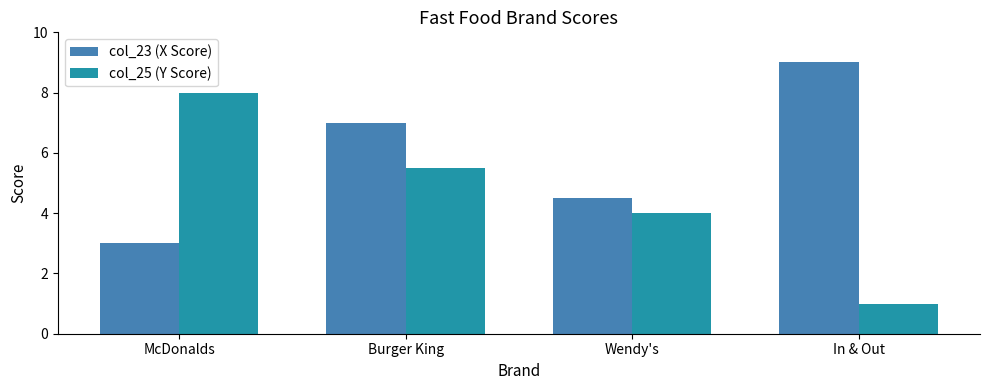

What is the total value across all series at McDonalds?

11.0